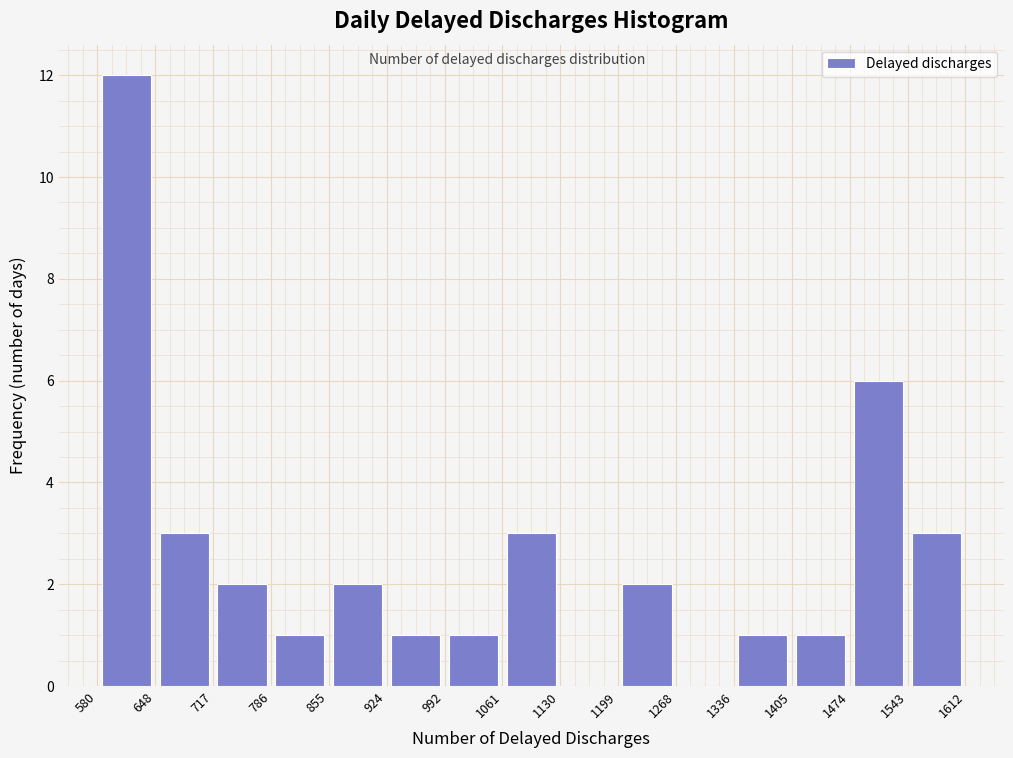

Reading left to right, transcribe this chart: for each bar, give the range it covers on the x-axis and its height. The values are not printed on the chart, so give them approximately, as read against the axis.

580 to 648: 12
648 to 717: 3
717 to 786: 2
786 to 855: 1
855 to 924: 2
924 to 992: 1
992 to 1061: 1
1061 to 1130: 3
1130 to 1199: 0
1199 to 1268: 2
1268 to 1336: 0
1336 to 1405: 1
1405 to 1474: 1
1474 to 1543: 6
1543 to 1612: 3